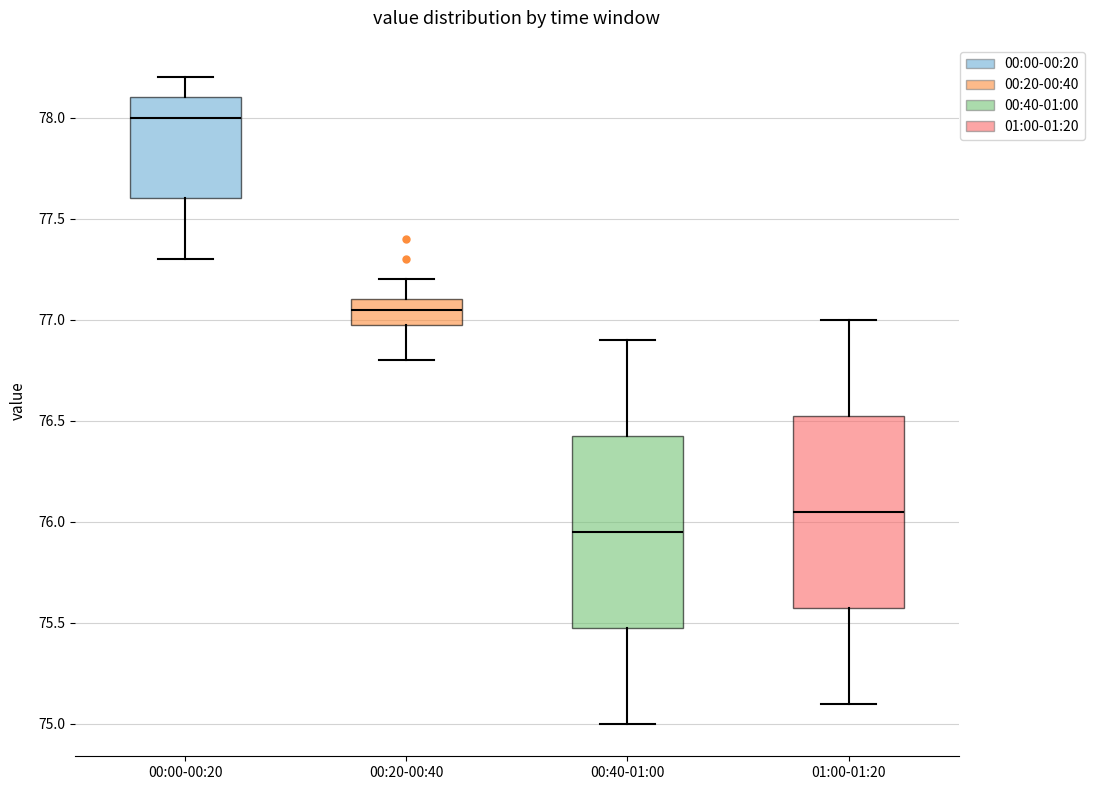

Which box has the highest median line?

00:00-00:20